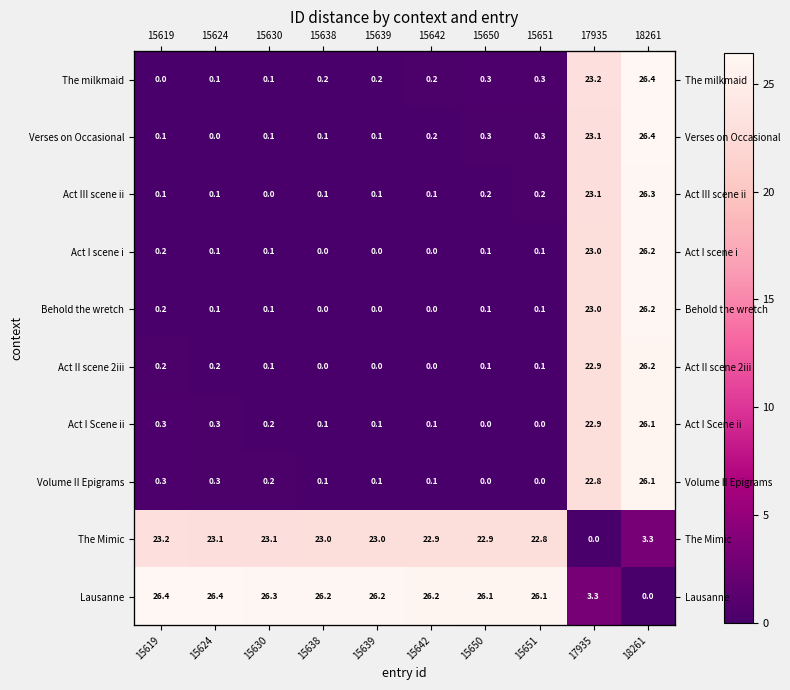

Which series changed the most between 15650 and 17935?

The milkmaid